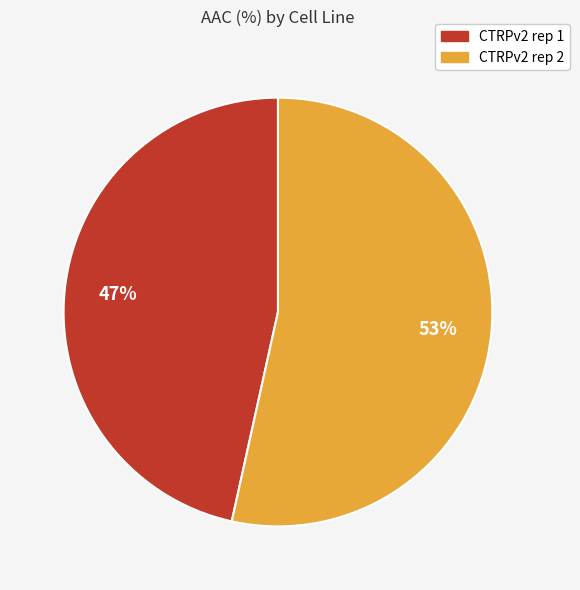

Rank the categories by value from highest to lowest.

CTRPv2 rep 2, CTRPv2 rep 1